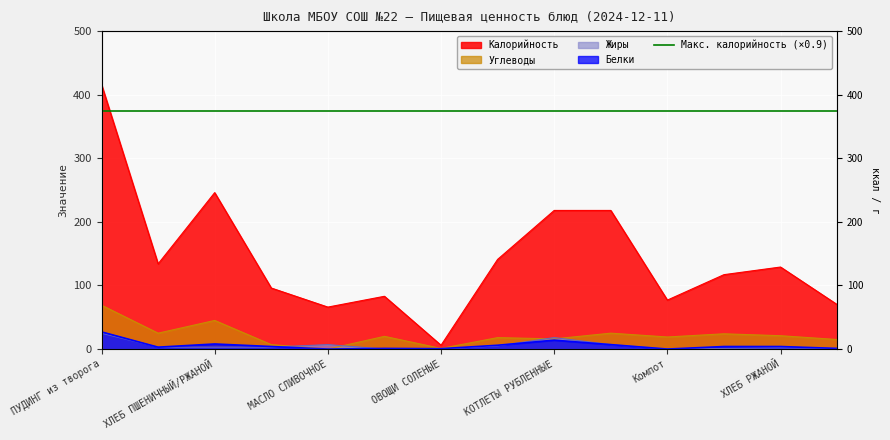

What is the greatest value displayed?

416.0